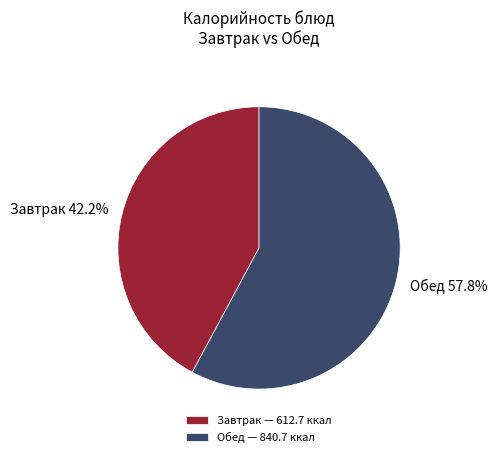

Is there a majority slice in this chart?

Yes